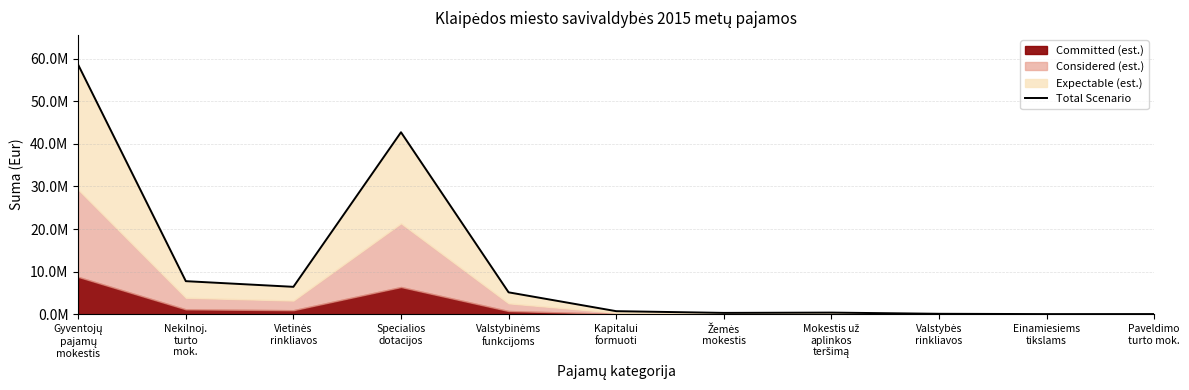

At which category does the data reach its first local valley?

Vietinės
rinkliavos